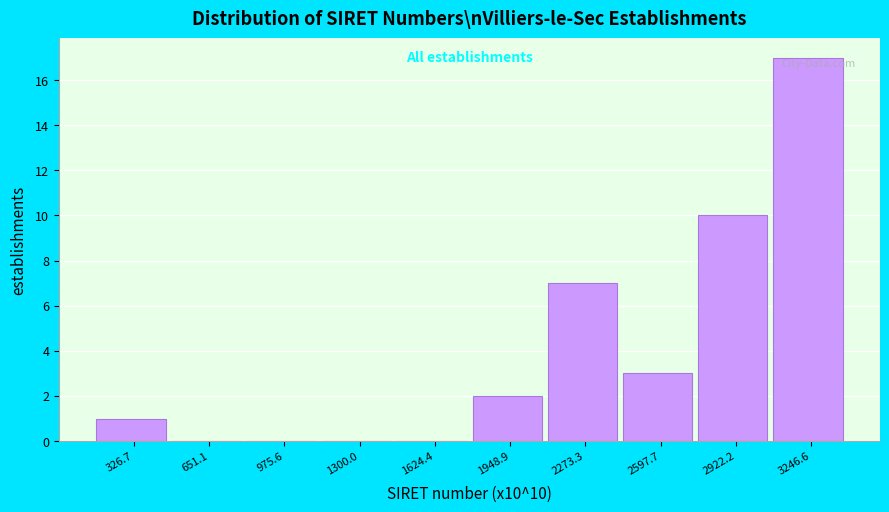

Over which range of the x-axis is the bar tallest?

3100 to 3400